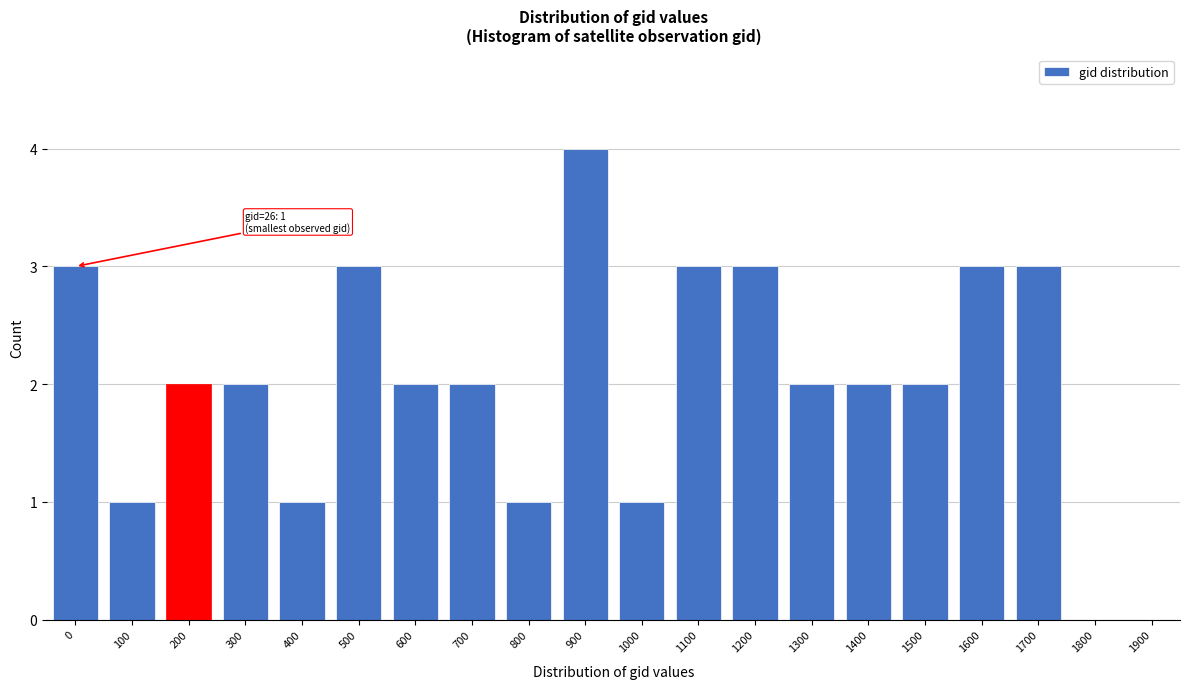

Reading right to left, what are all the values shown in this chart?

1900=0	1800=0	1700=3	1600=3	1500=2	1400=2	1300=2	1200=3	1100=3	1000=1	900=4	800=1	700=2	600=2	500=3	400=1	300=2	200=2	100=1	0=3